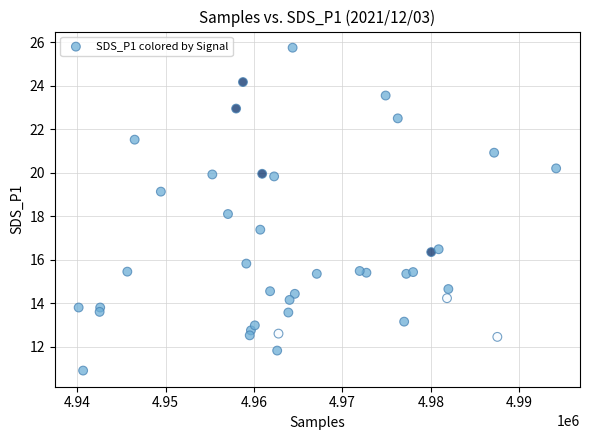

What is the range of X values (max minus min)?

54011.0